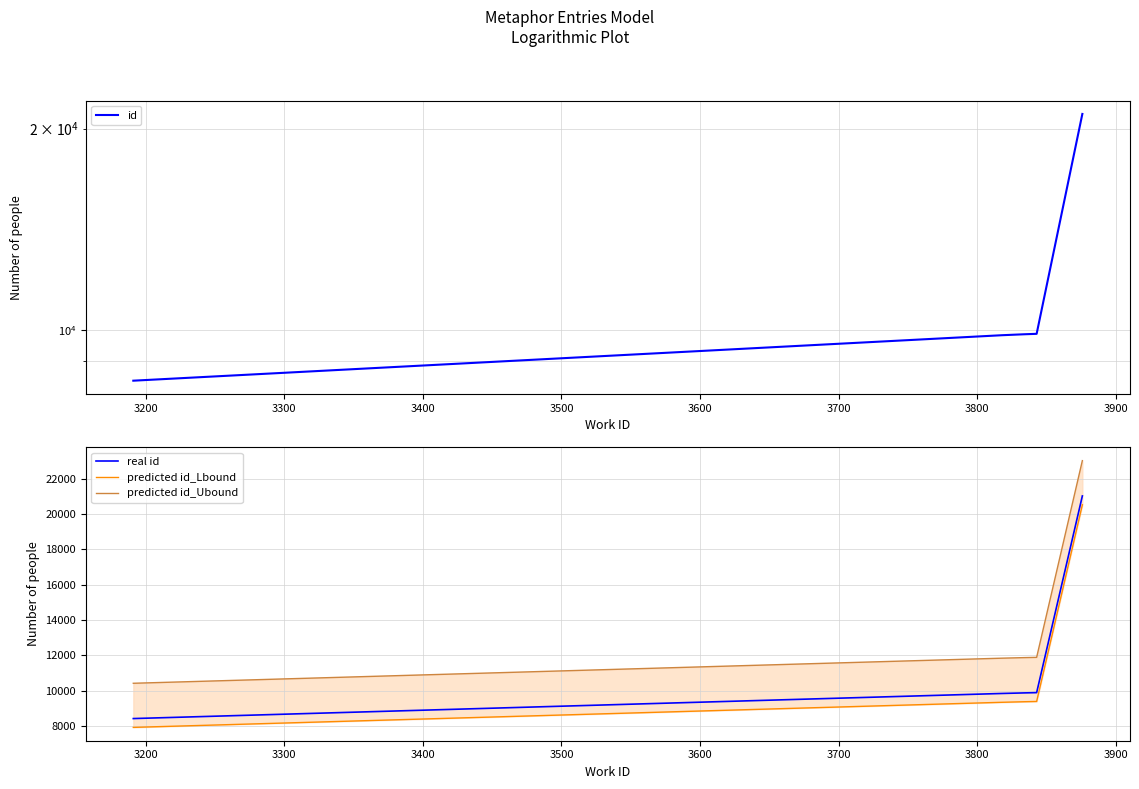

What is the minimum value for real id?

8414